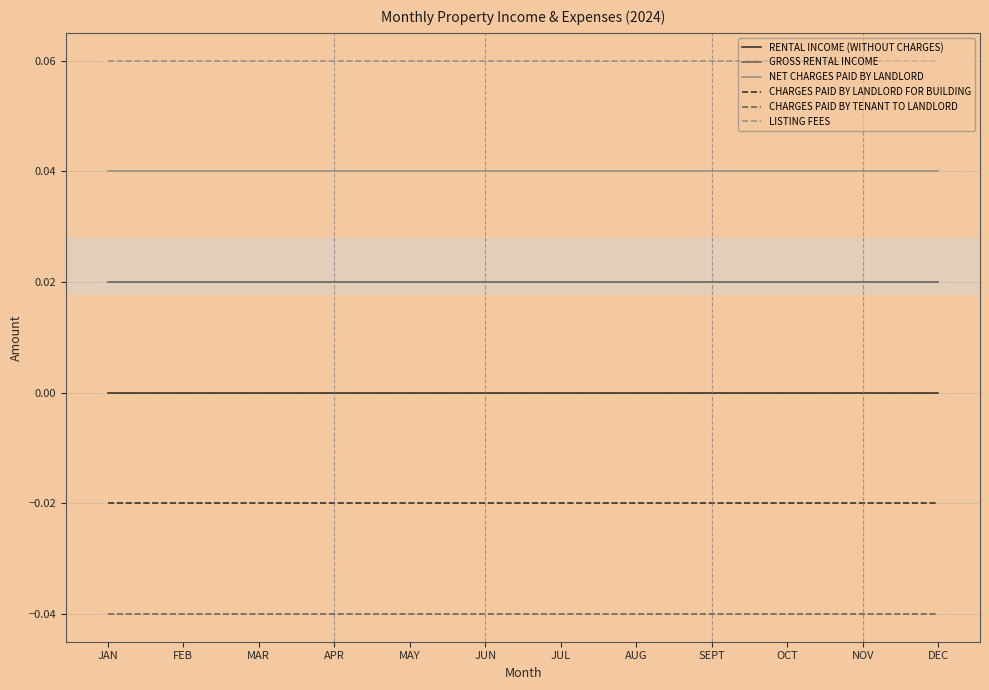

What position from the left is DEC?

12